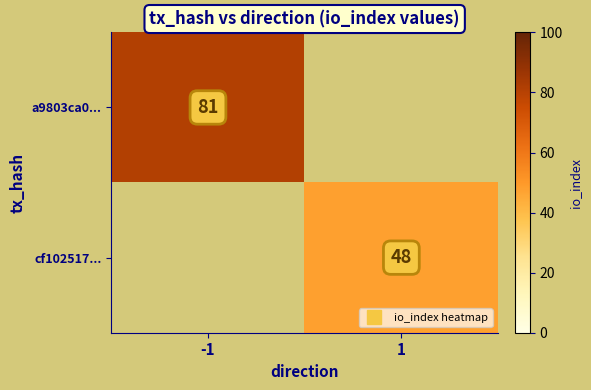

Count the number of data series in this chart.

2